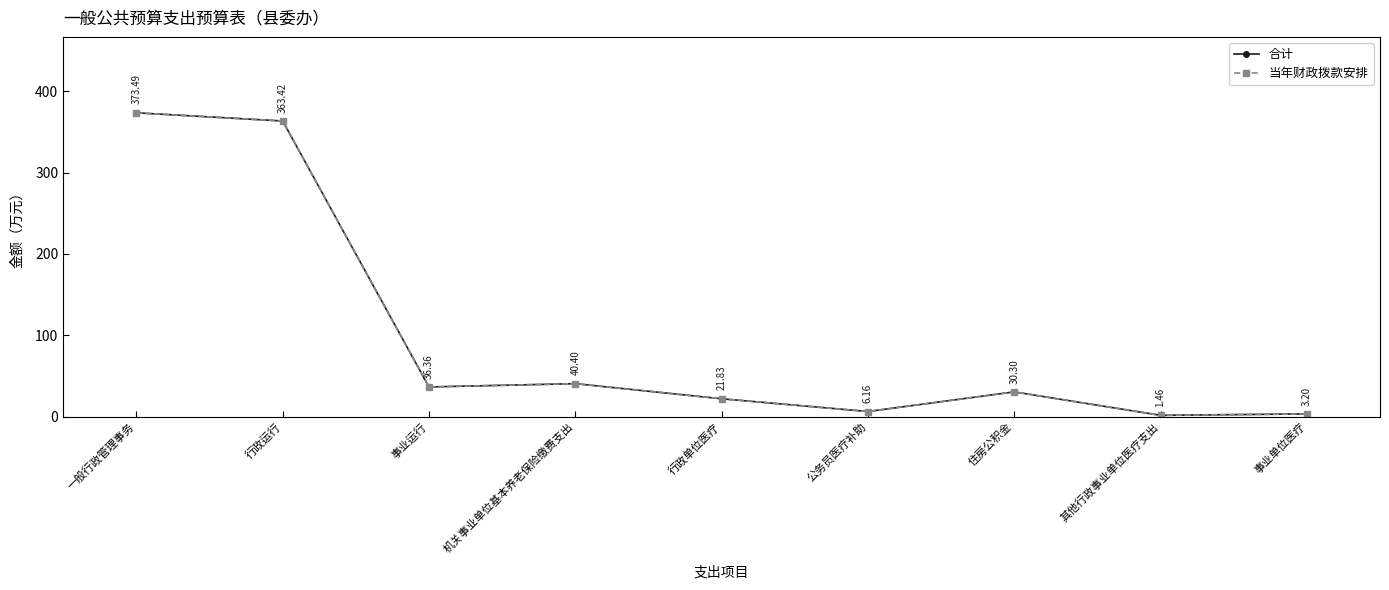

At 其他行政事业单位医疗支出, list the series in order from smallest to largest.

合计, 当年财政拨款安排